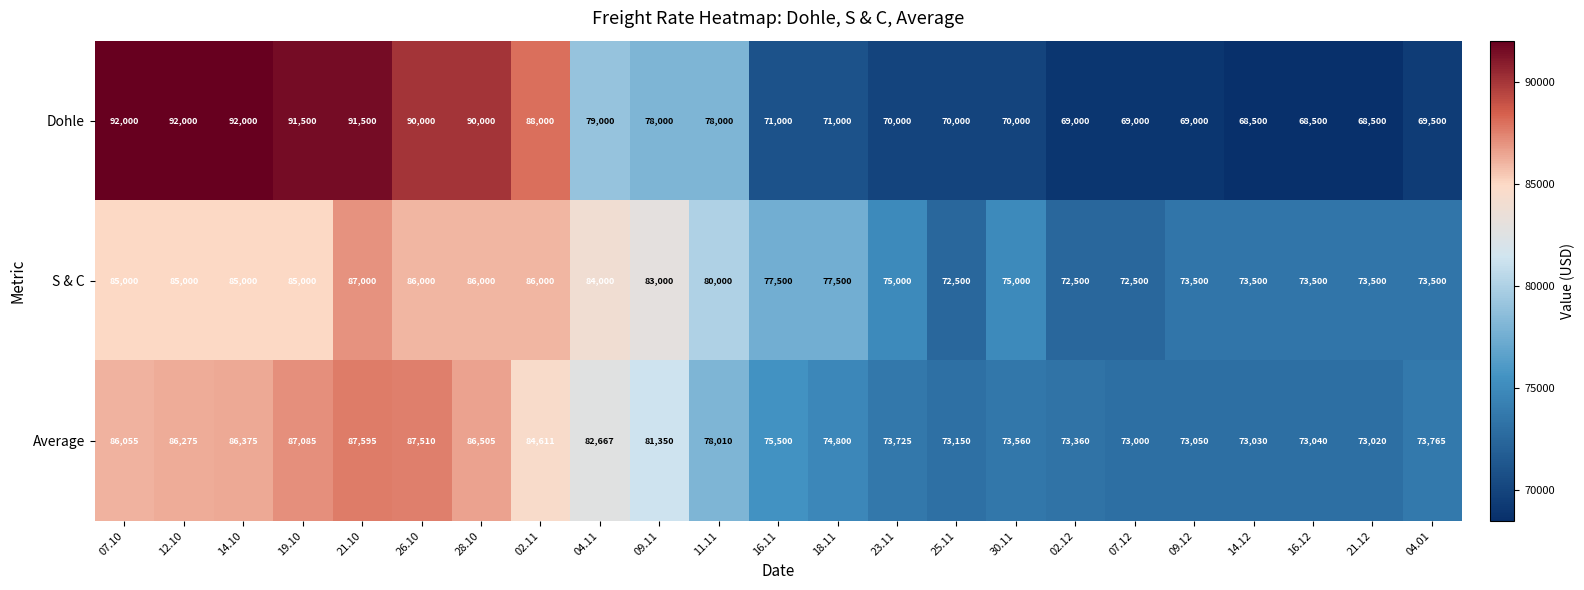

What value does the Dohle series have at 11.11, to the nearest 50?

78000